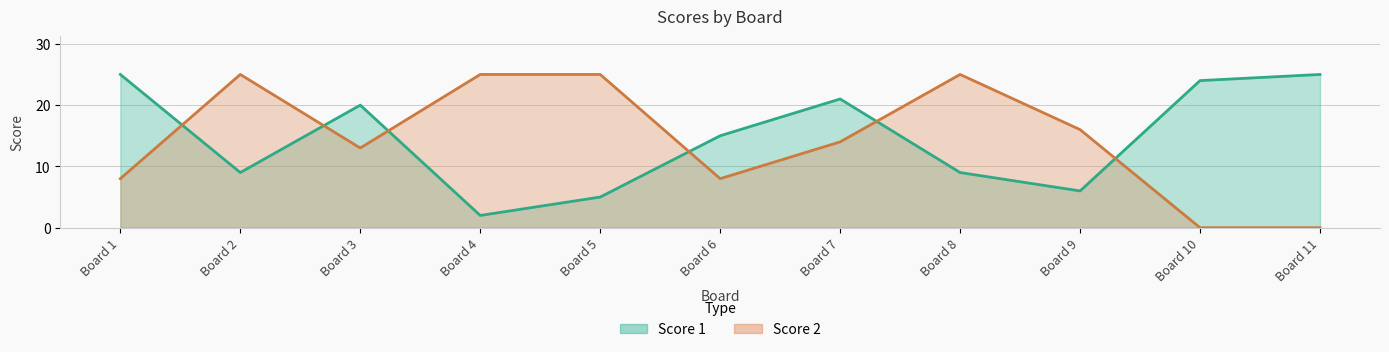

The value of Score 2 at Board 4 is 35. True or false?

False